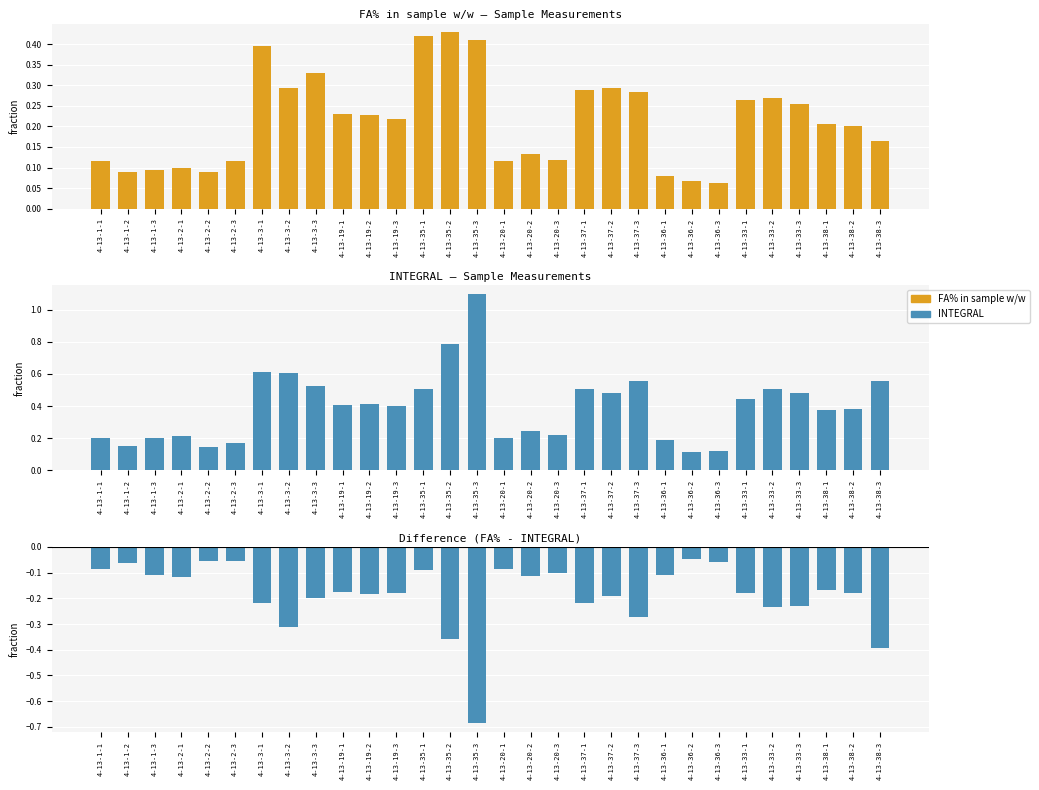

What is the total value across all series at 4-13-33-3?

0.5